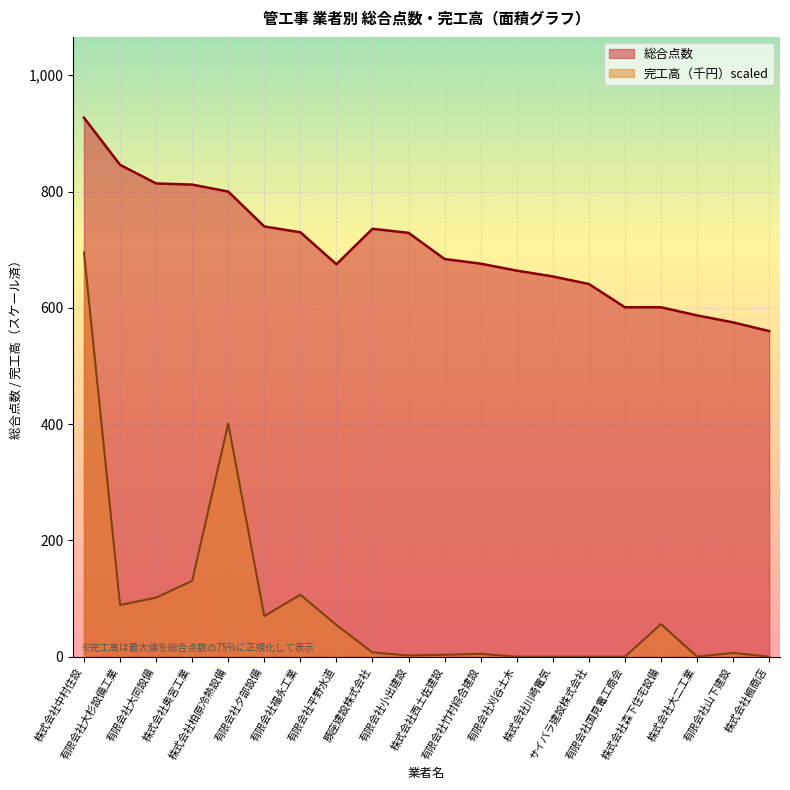

The 総合点数 series shows 676.0 at 有限会社竹村綜合建設. True or false?

True